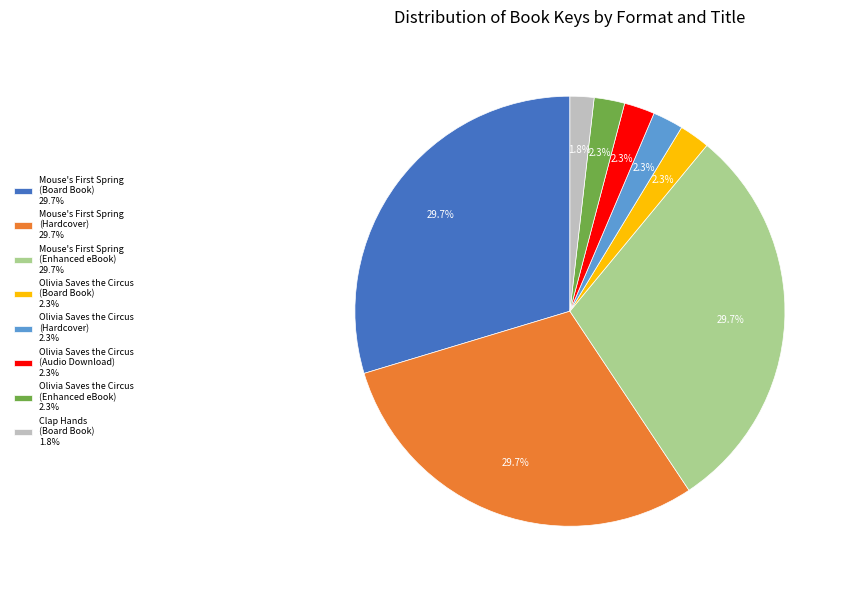

What portion of the pie excludes Olivia Saves the Circus (Audio Download) 2.3%?

97.7%